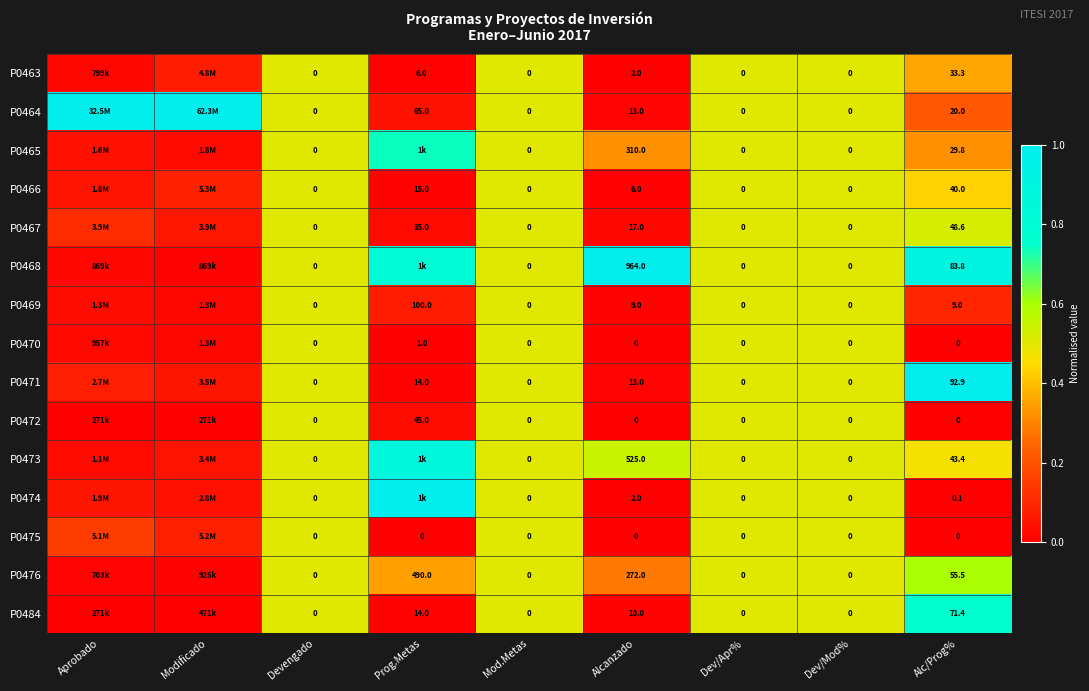

Is the value of P0466 at Prog.Metas greater than the value of P0469 at Dev/Mod%?

Yes